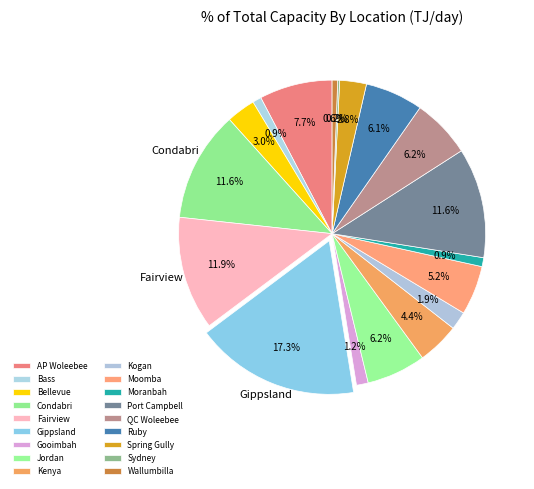

To the nearest percent, what is the average slice percentage?

6%